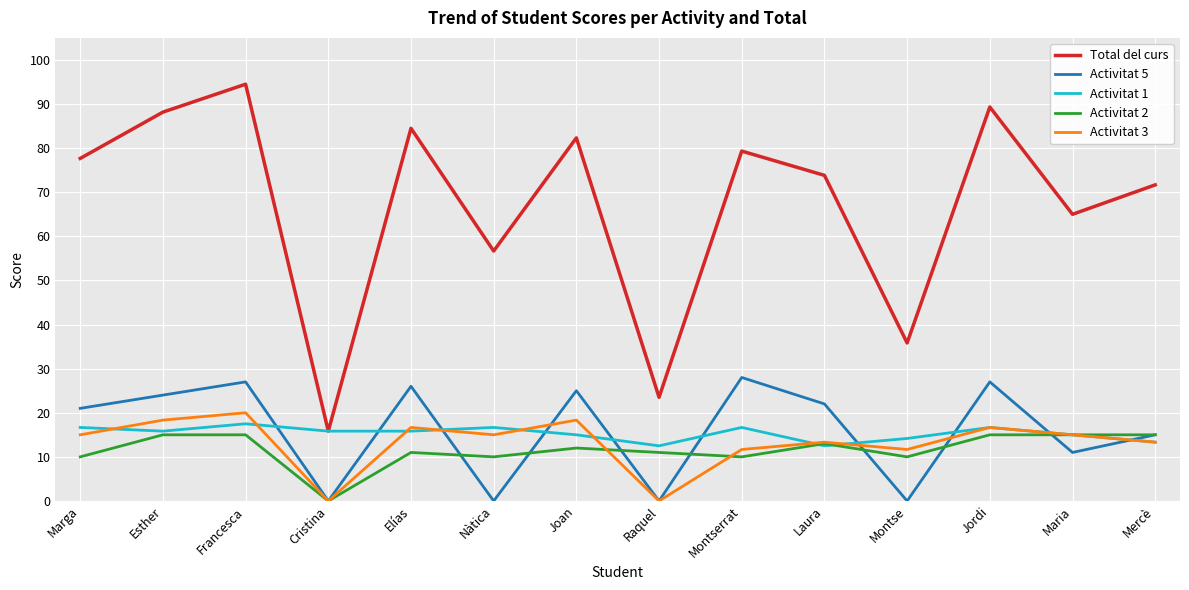

What is the difference between the Activitat 3 values at Jordi and Cristina?

16.7